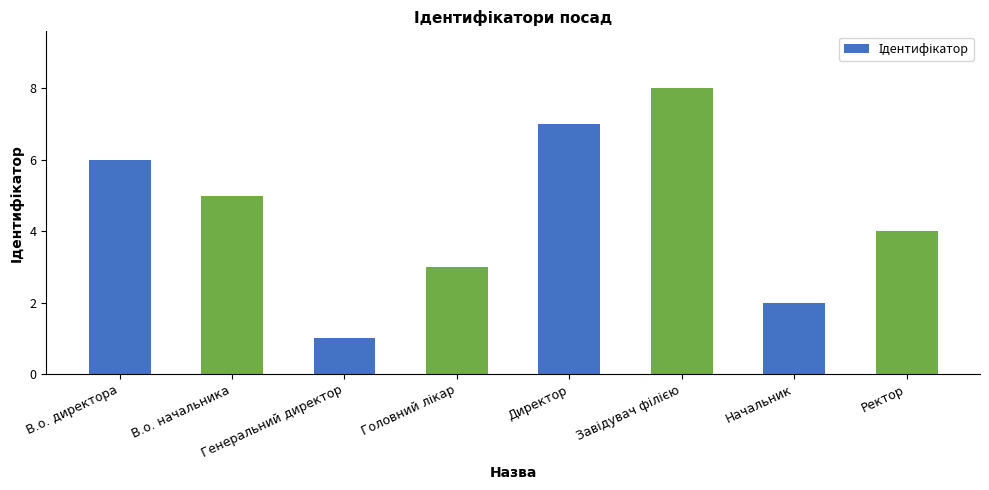

What is the label of the 6th bar from the right?

Генеральний директор